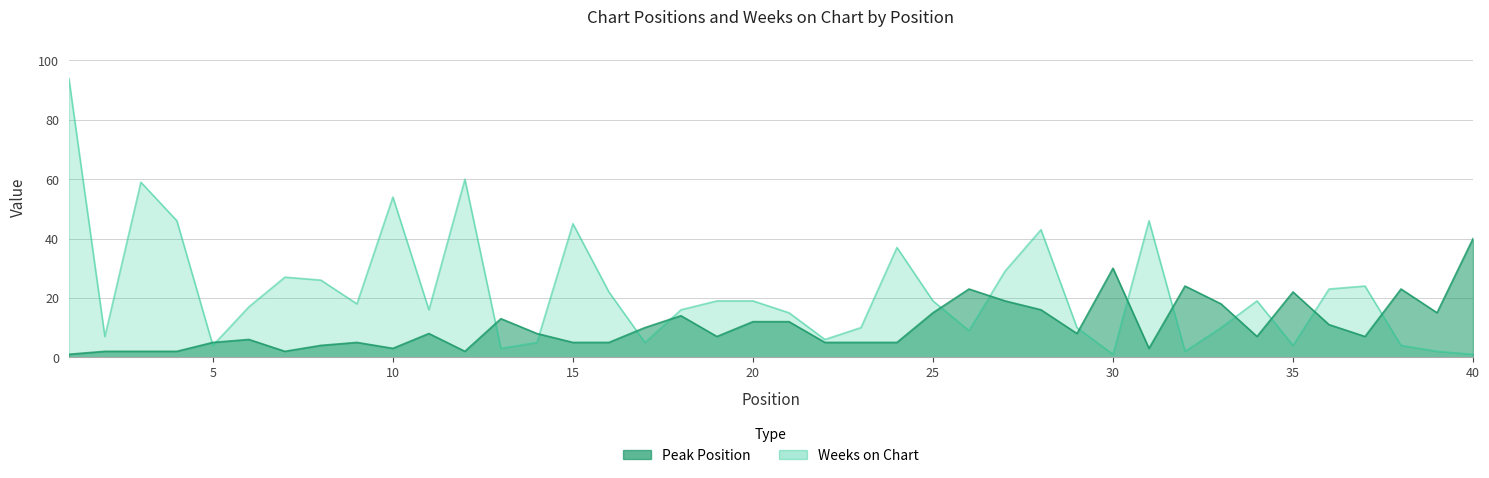

In Weeks on Chart, how many points are lower than both neighbors (excluding endpoints)?

11